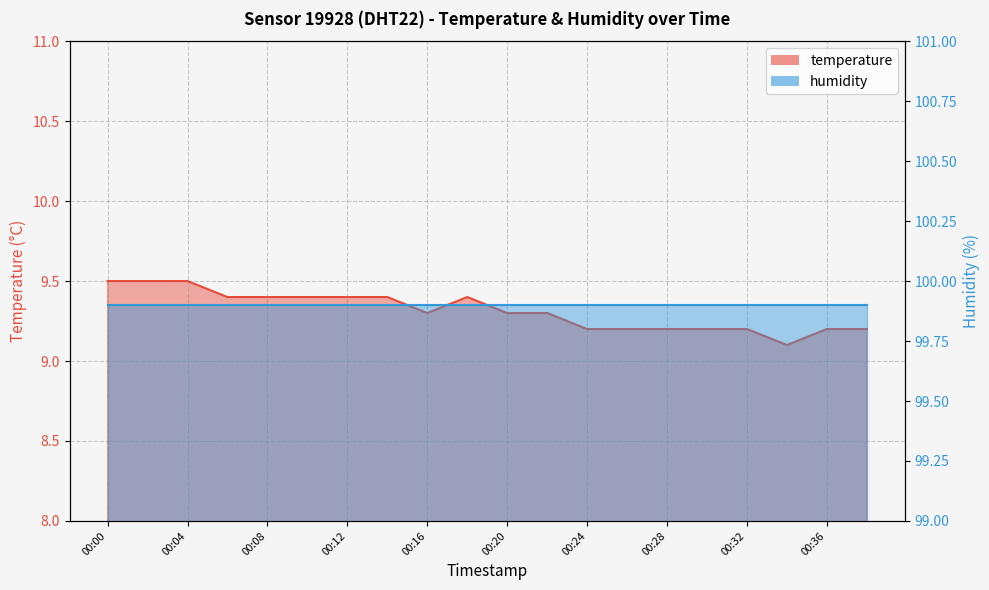

What is the average value?

9.3